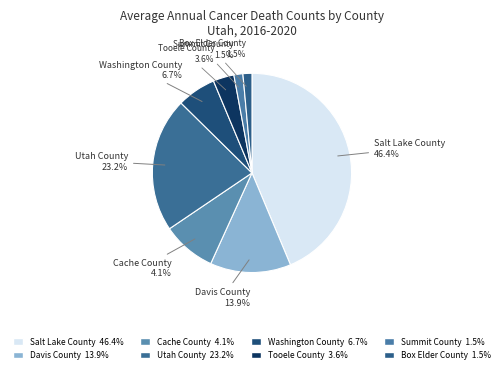

Between Salt Lake County and Box Elder County, which is larger?

Salt Lake County